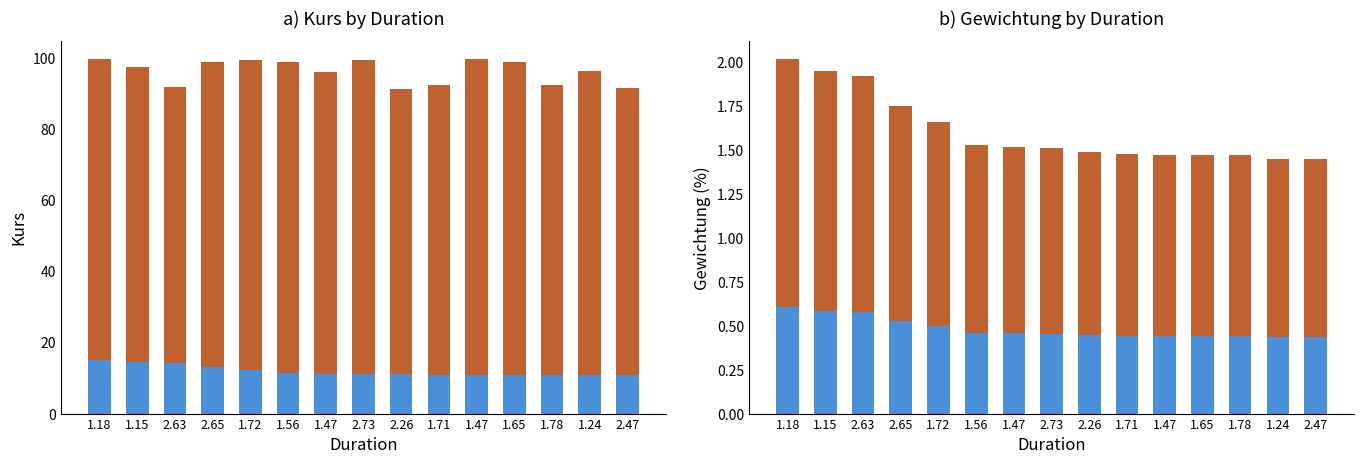

Reading left to right, what are all the values shown in this chart?

Kurs (orange): 1.18=84.6	1.15=83.1	2.63=77.5	2.65=85.7	1.72=87.2	1.56=87.5	1.47=84.7	2.73=88.2	2.26=80.1	1.71=81.4	1.47=88.9	1.65=87.9	1.78=81.4	1.24=85.5	2.47=80.8
Kurs (blue): 1.18=15.0	1.15=14.4	2.63=14.2	2.65=13.0	1.72=12.3	1.56=11.3	1.47=11.3	2.73=11.2	2.26=11.0	1.71=11.0	1.47=10.9	1.65=10.9	1.78=10.9	1.24=10.7	2.47=10.7
Gewichtung orange: 1.18=1.4	1.15=1.4	2.63=1.3	2.65=1.2	1.72=1.2	1.56=1.1	1.47=1.1	2.73=1.1	2.26=1.0	1.71=1.0	1.47=1.0	1.65=1.0	1.78=1.0	1.24=1.0	2.47=1.0
Gewichtung blue: 1.18=0.6	1.15=0.6	2.63=0.6	2.65=0.5	1.72=0.5	1.56=0.5	1.47=0.5	2.73=0.5	2.26=0.4	1.71=0.4	1.47=0.4	1.65=0.4	1.78=0.4	1.24=0.4	2.47=0.4